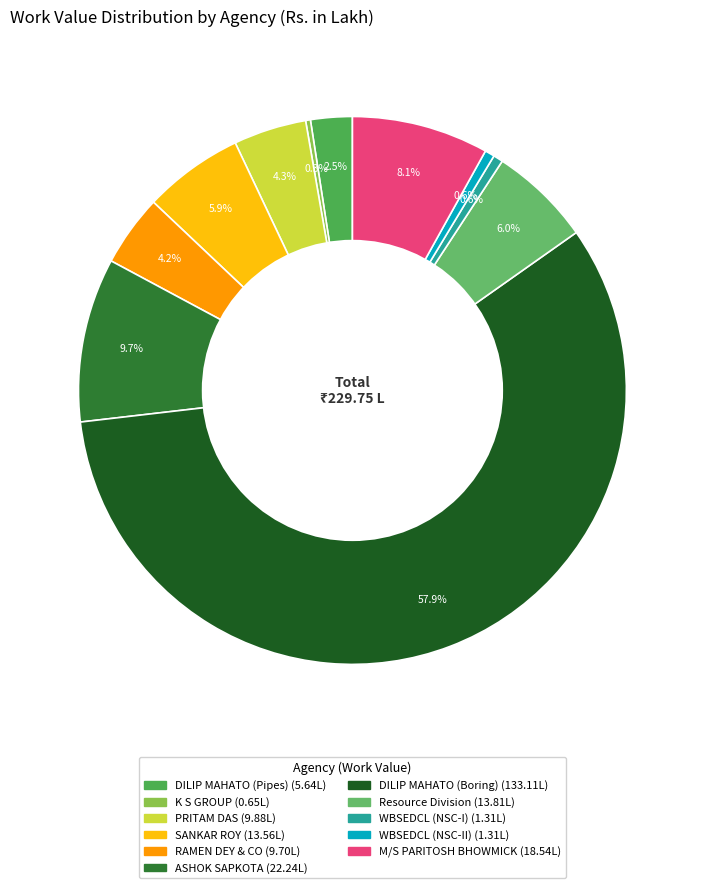

To the nearest percent, what is the difference between the largest and smallest slice percentages?

58%